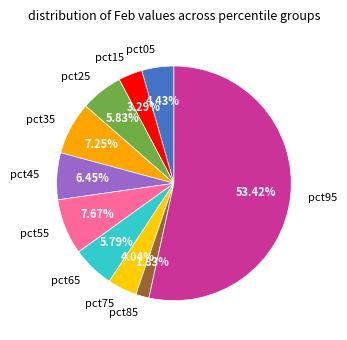

Between pct65 and pct55, which is larger?

pct55